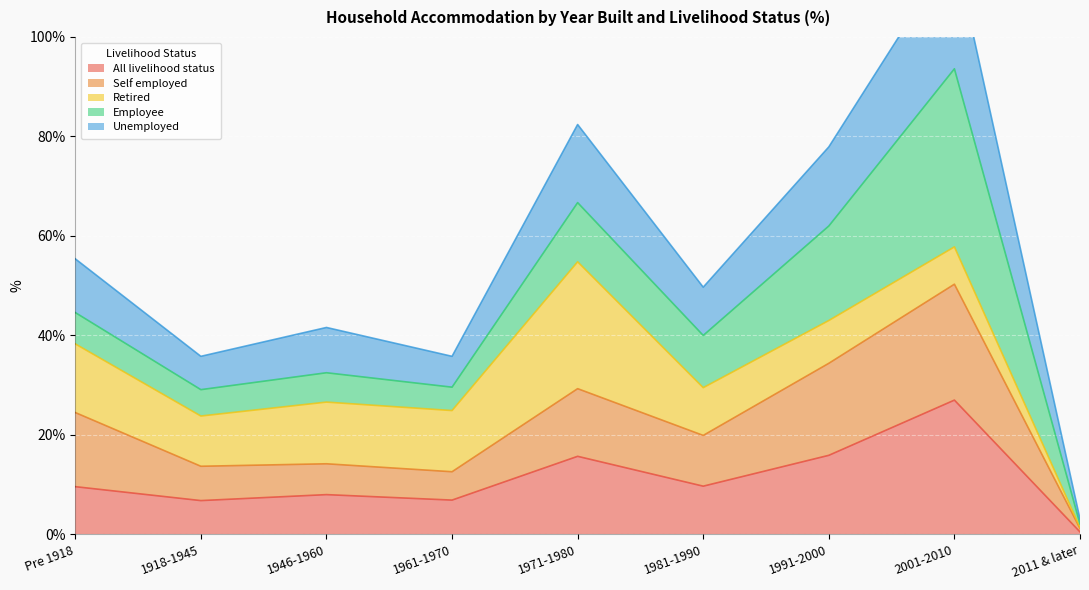

The All livelihood status series shows 11.7 at 1946-1960. True or false?

False